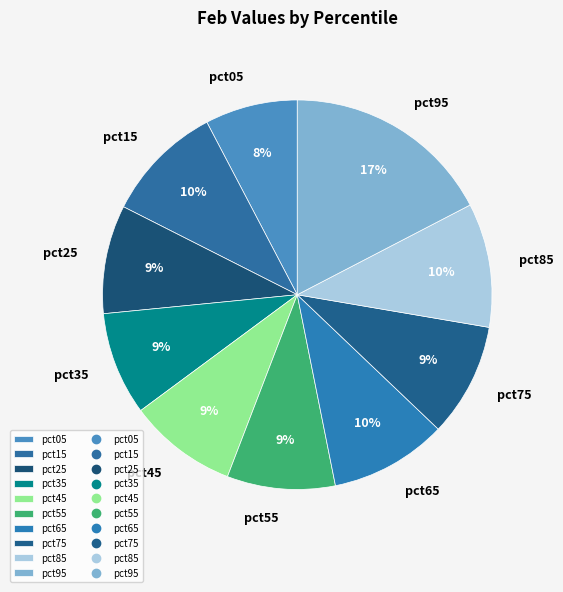

Combined, do pct85 and pct15 account for over 50%?

No